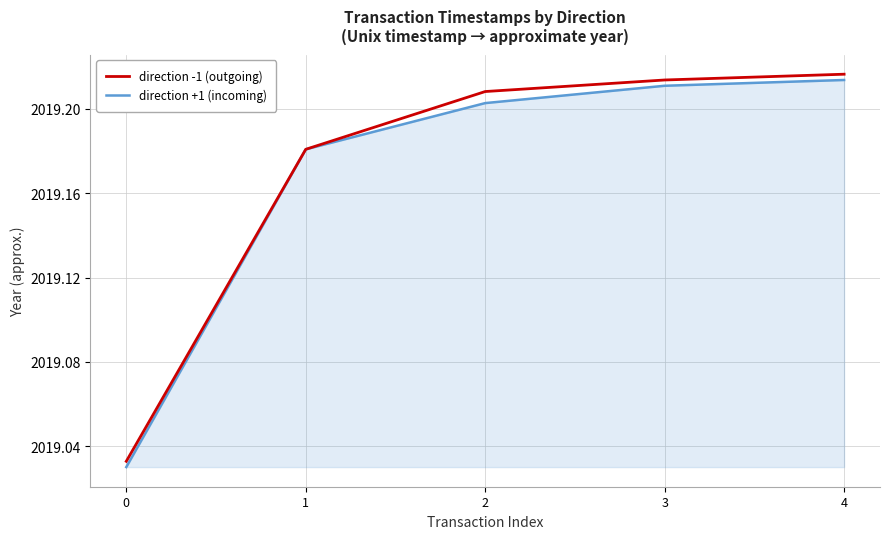

Which series changed the most between 1 and 2?

direction -1 (outgoing)